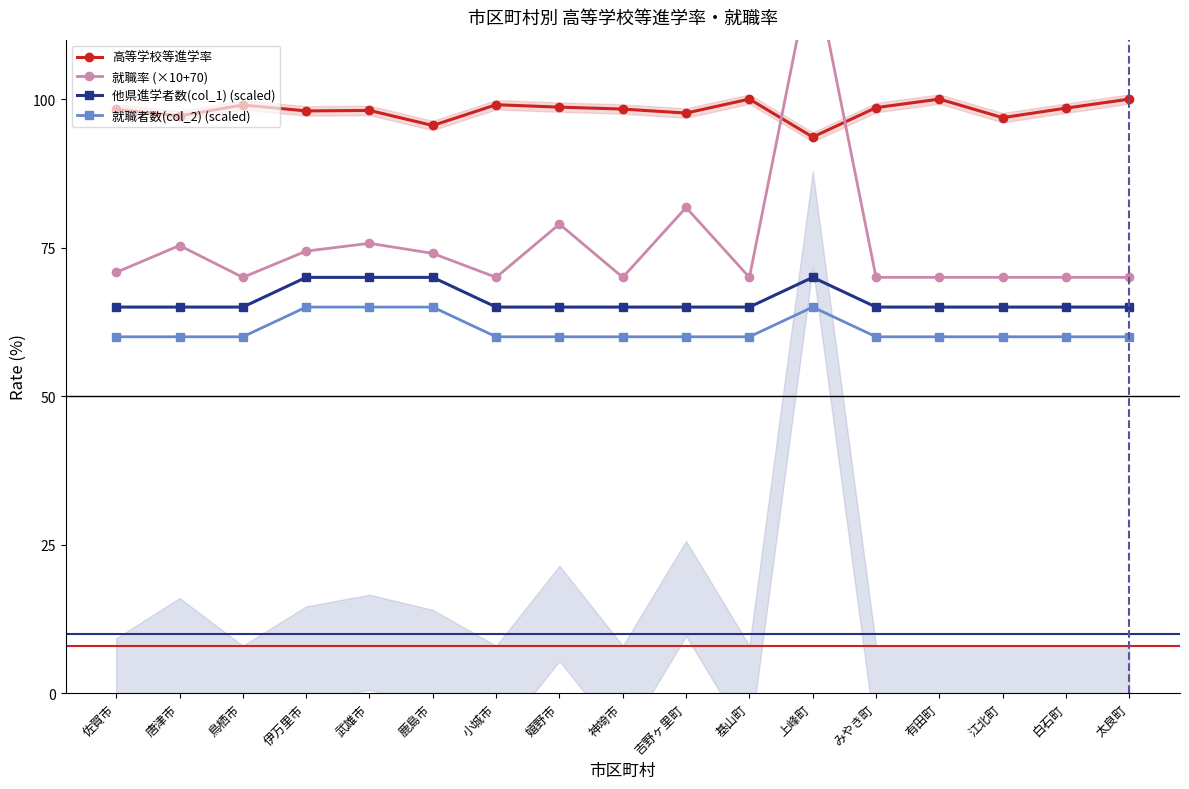

At which category is the sum across all series the highest?

上峰町